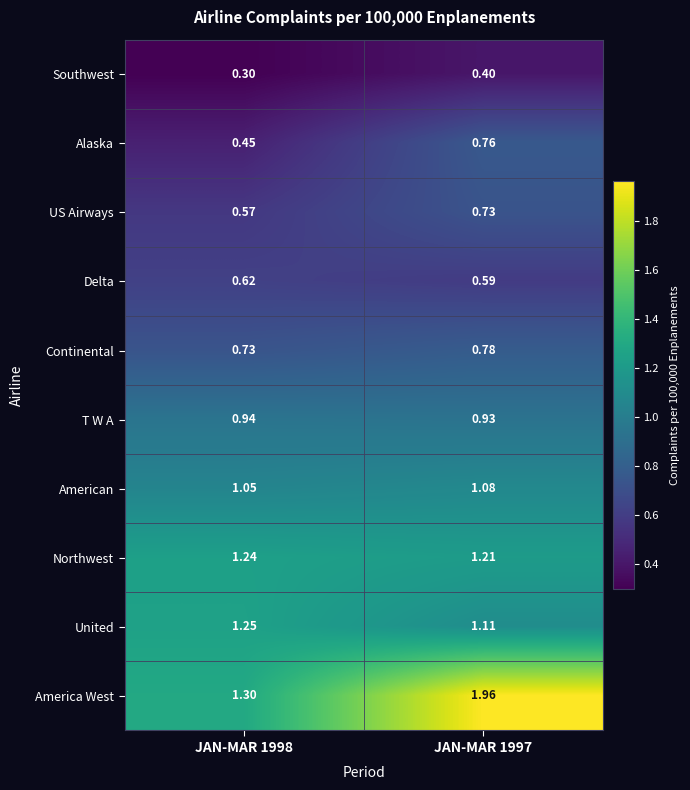

At JAN-MAR 1998, list the series in order from smallest to largest.

Southwest, Alaska, US Airways, Delta, Continental, T W A, American, Northwest, United, America West